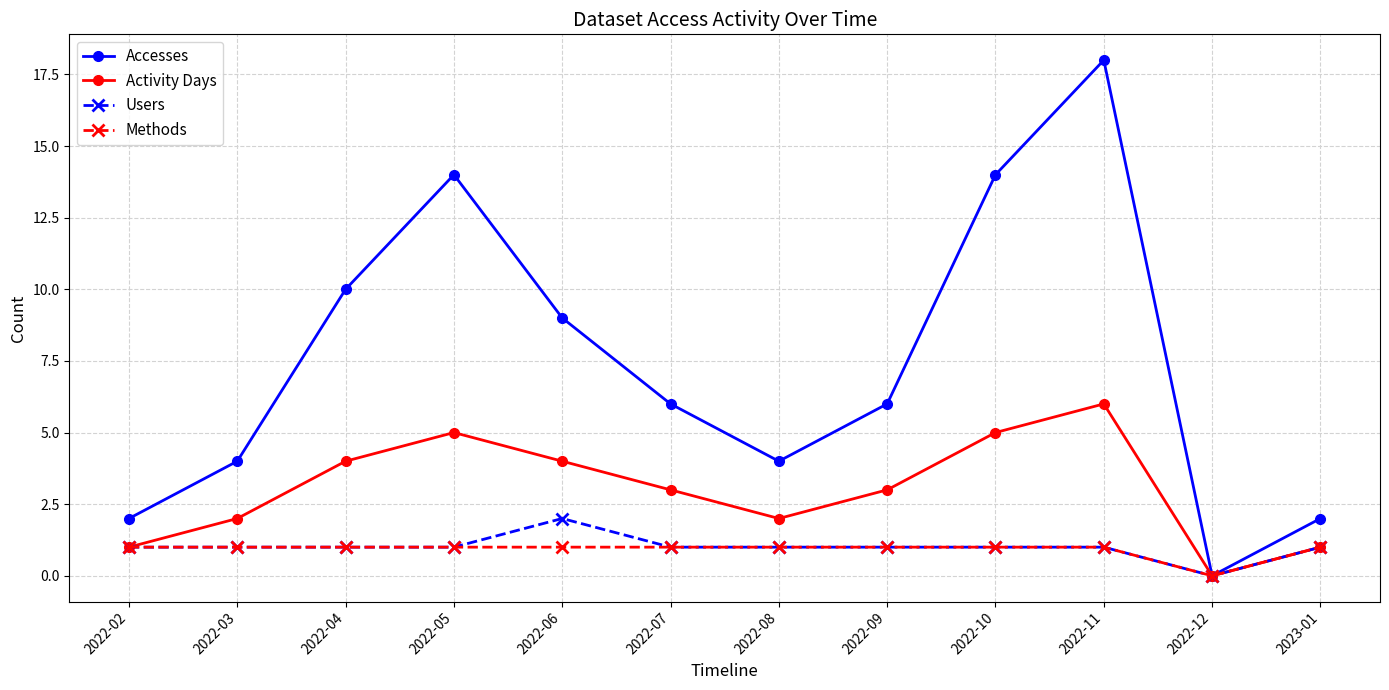

List the series in order of their peak value, lowest first.

Methods, Users, Activity Days, Accesses